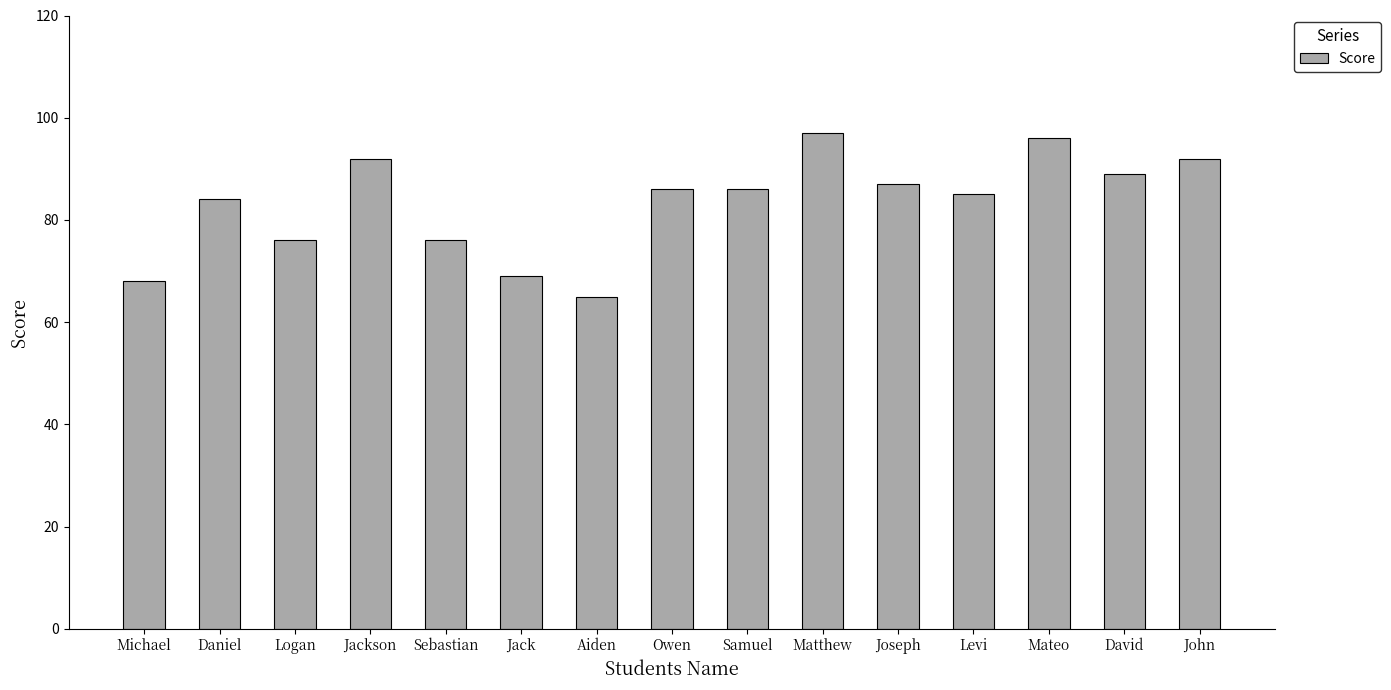

What is the label of the 14th bar from the left?

David